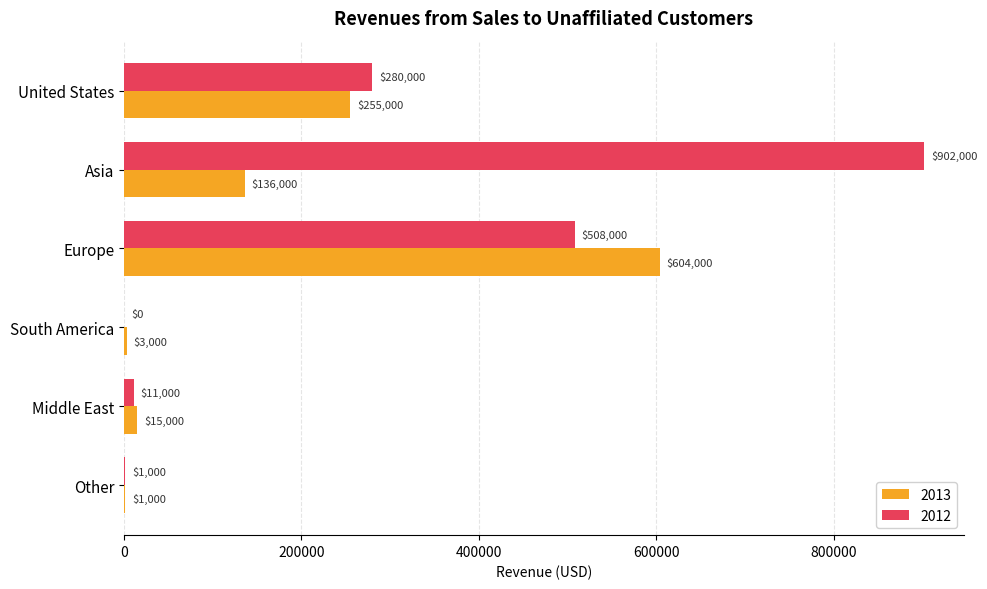

Which category has the highest value across all series?

Asia